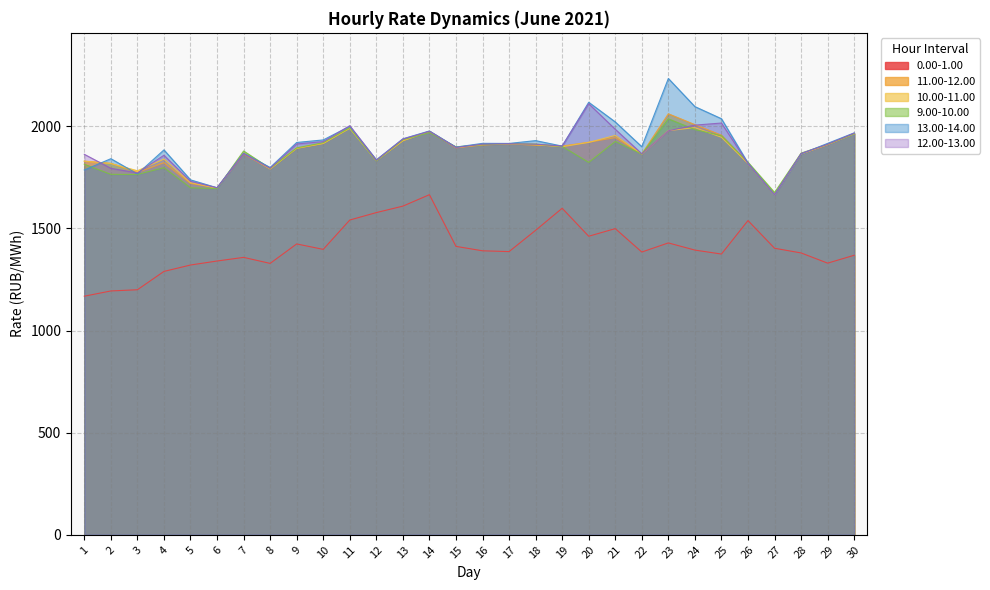

At 23, list the series in order from smallest to largest.

0.00-1.00, 12.00-13.00, 10.00-11.00, 9.00-10.00, 11.00-12.00, 13.00-14.00